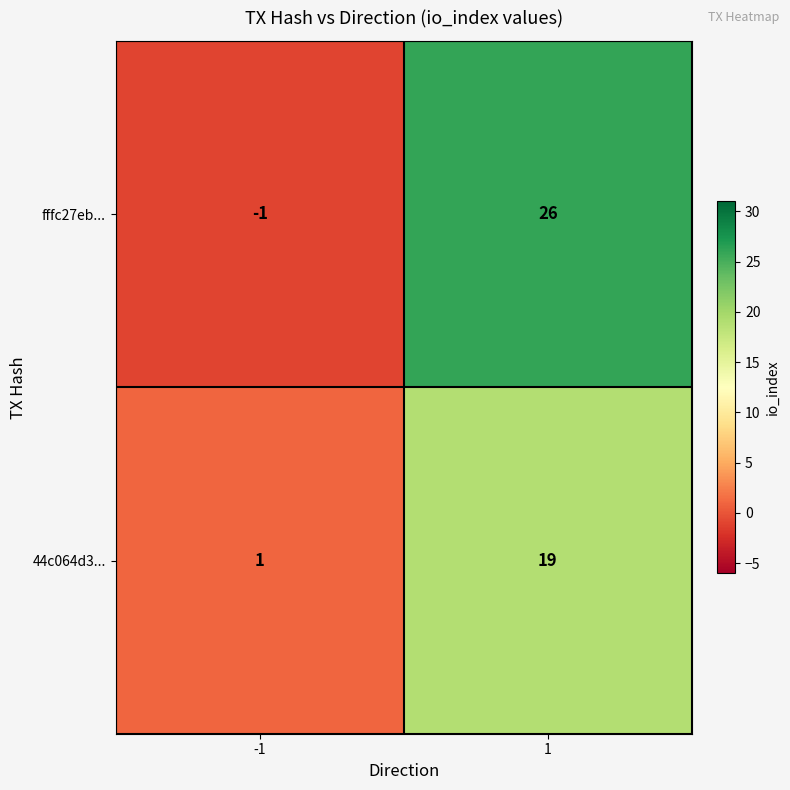

Reading left to right, list all the values displayed in this chart.

fffc27eb...: -1	26
44c064d3...: 1	19